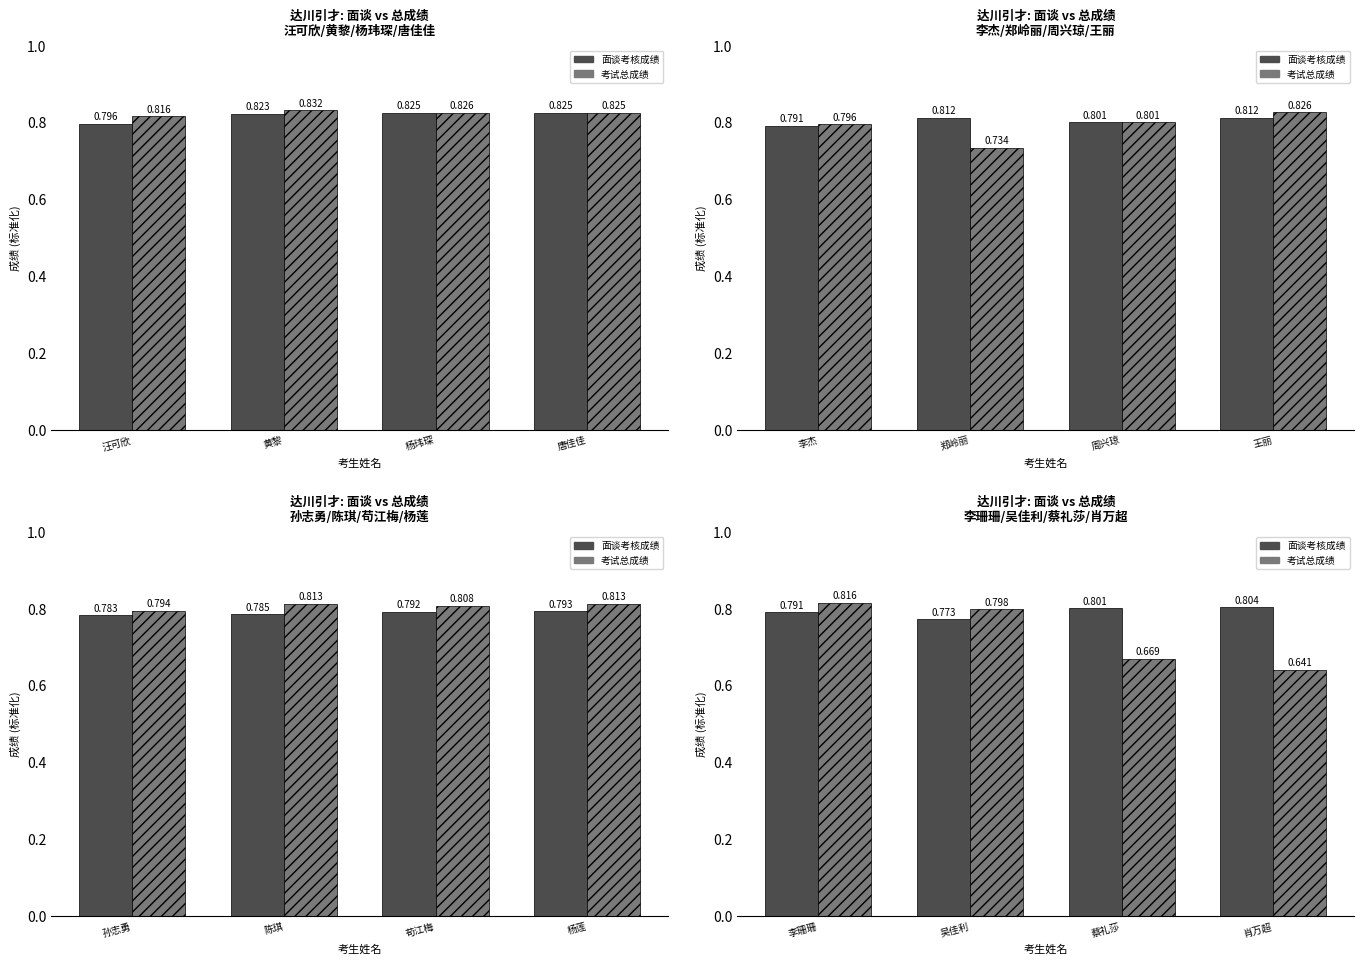

How many groups of bars are there?

4